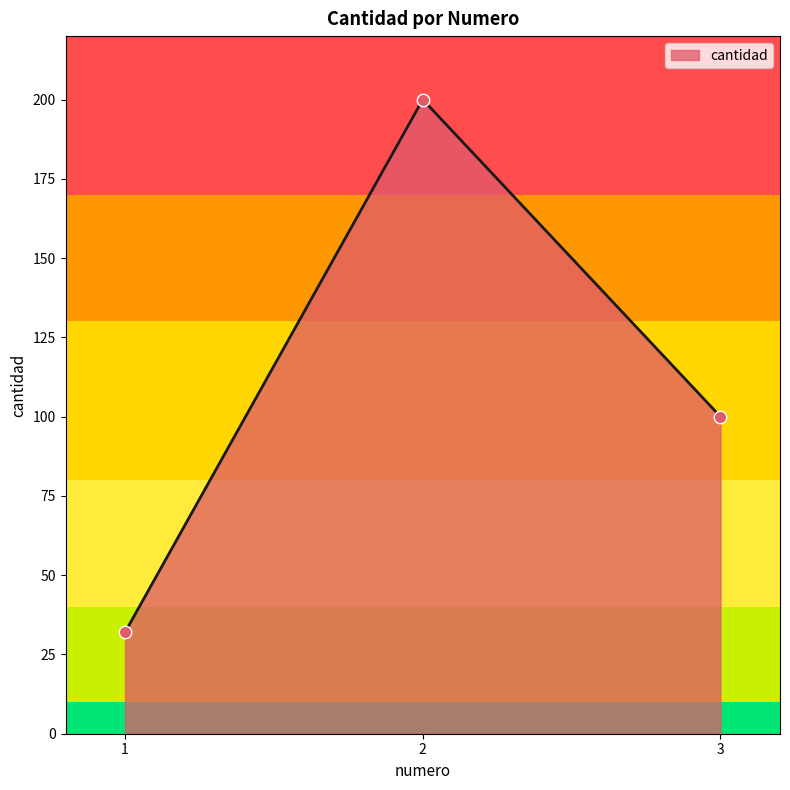

Between 3 and 1, which is larger?

3